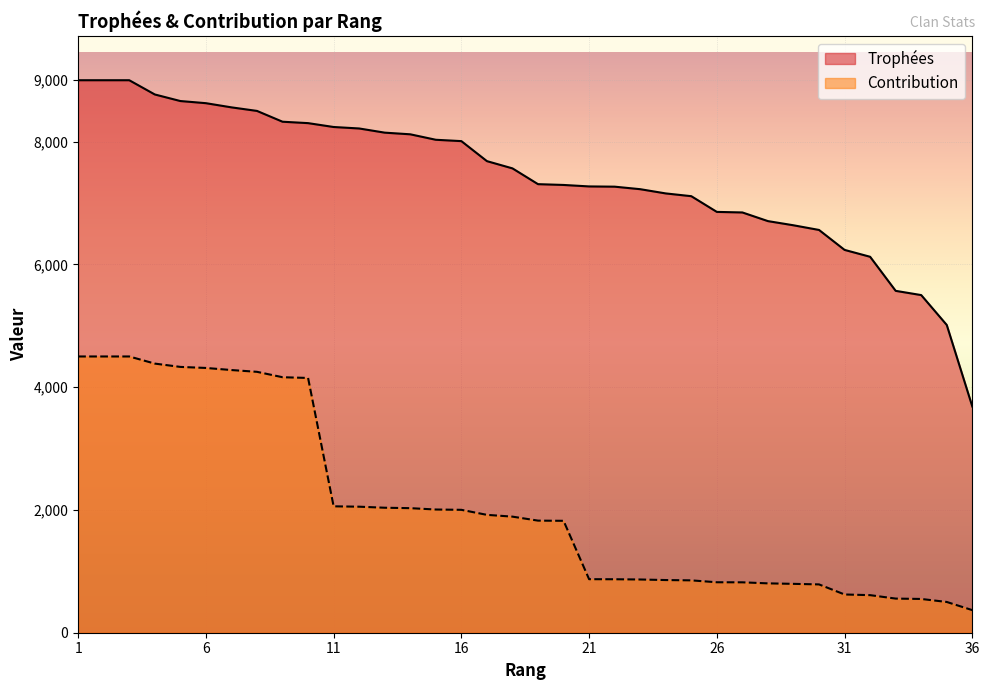

Does the chart display data point markers on the line(s)?

No